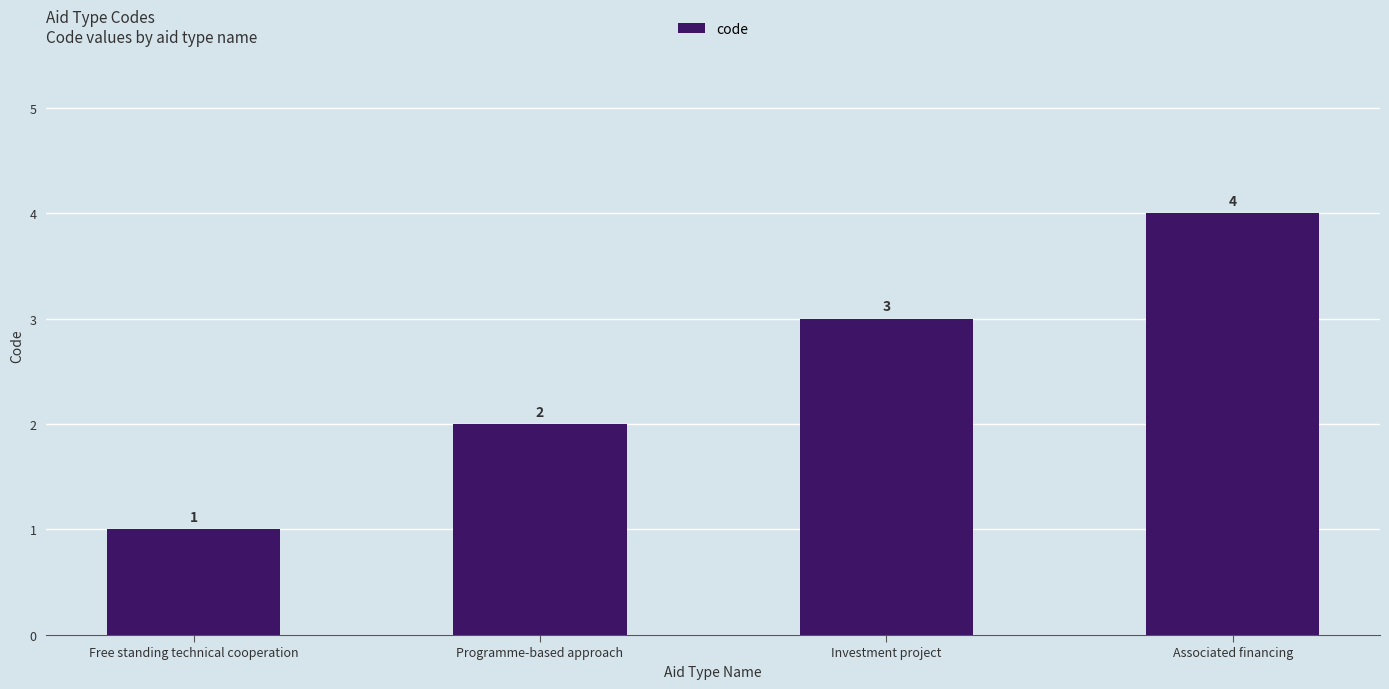

What is the greatest value displayed?

4